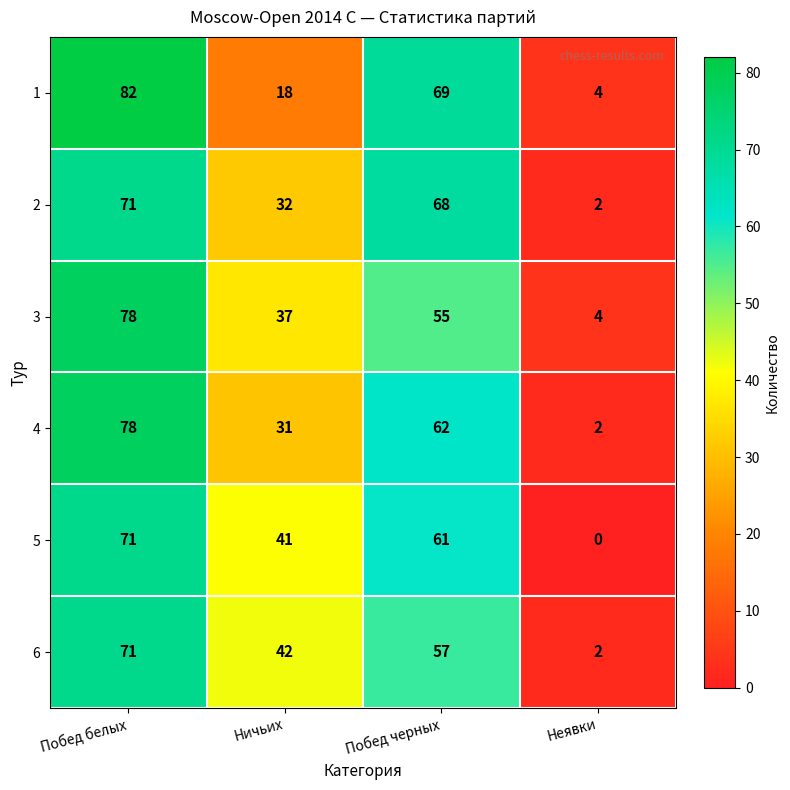

Which category has the highest value across all series?

Побед белых